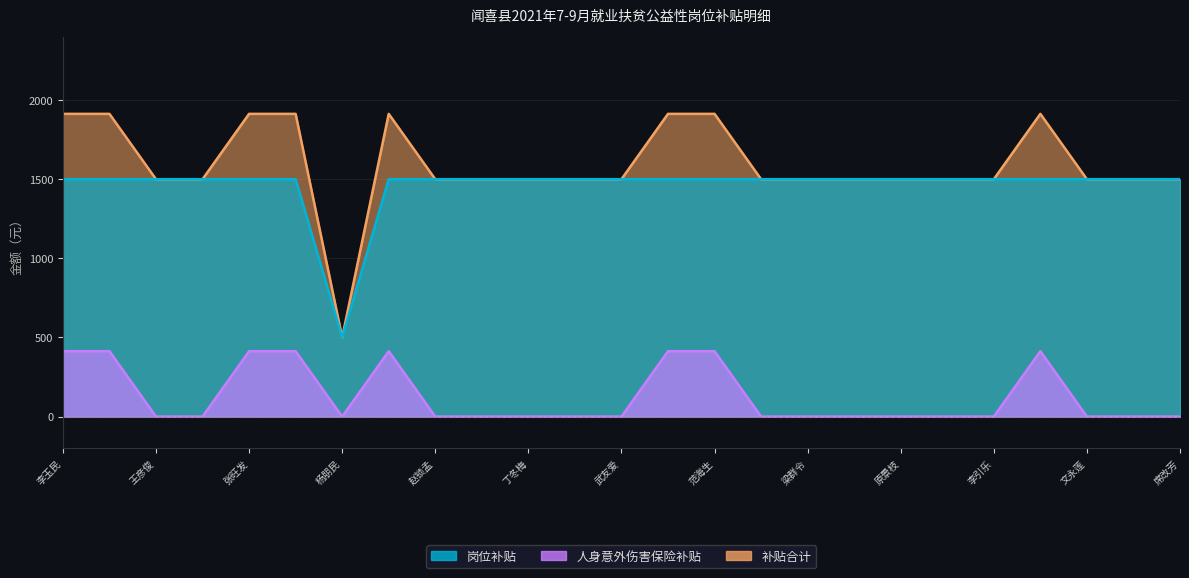

Does the chart have visible grid lines?

Yes